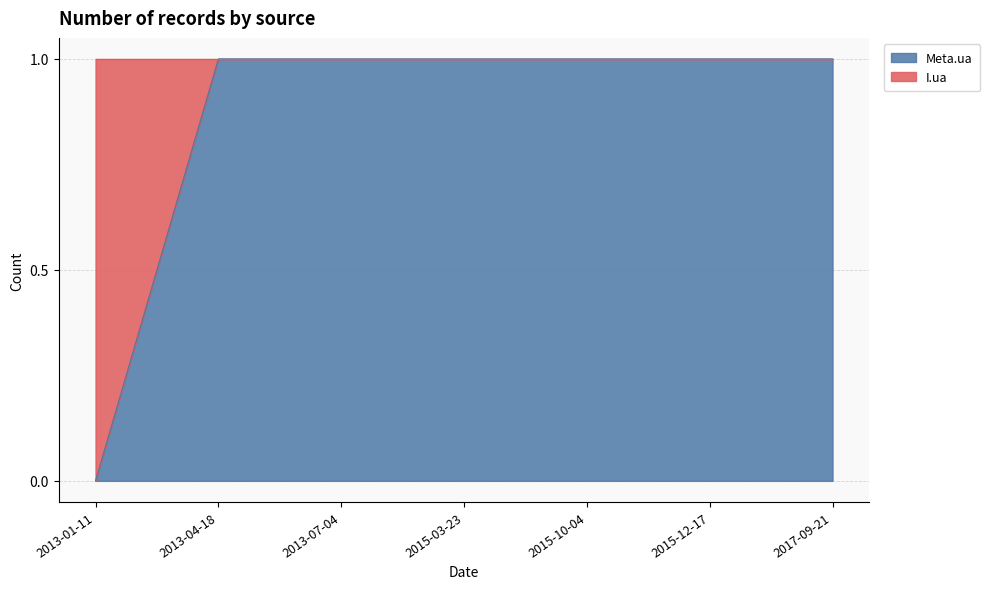

True or false: the data shows 1 at 2013-04-18.

True